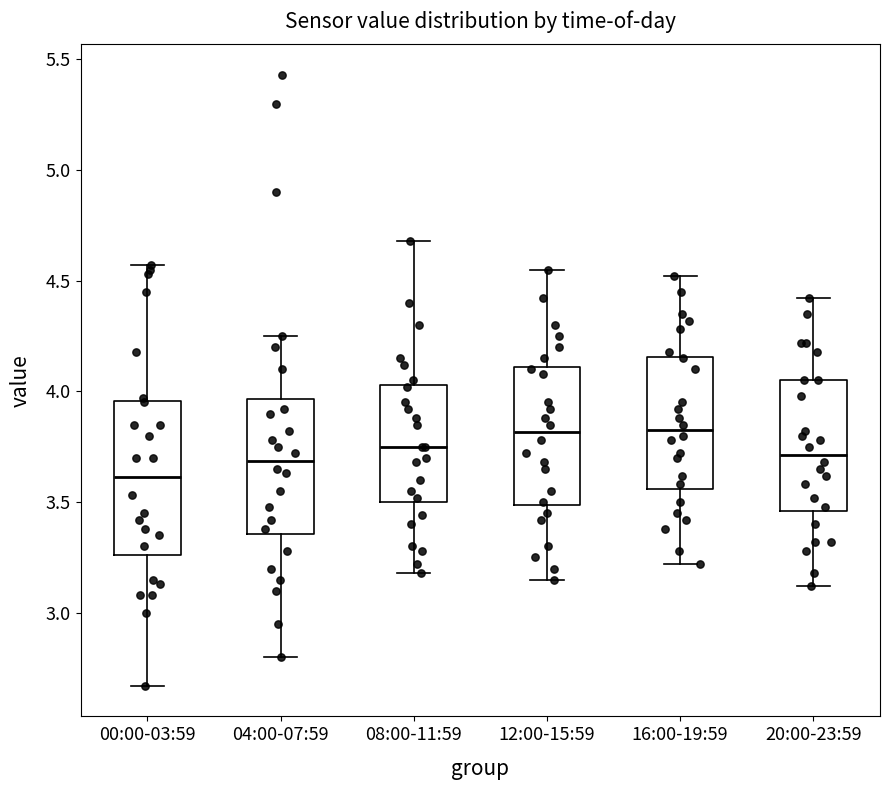

Reading left to right, read every box against the y-axis: the position of its median line, the range the box covers, and the ends of its whiskers. The values are not printed on the chart, so give them approximately, as read against the axis.

00:00-03:59: median 3.60, box 3.25 to 3.95, whiskers 2.65 to 4.55
04:00-07:59: median 3.70, box 3.35 to 3.95, whiskers 2.80 to 4.25
08:00-11:59: median 3.75, box 3.50 to 4.05, whiskers 3.20 to 4.70
12:00-15:59: median 3.80, box 3.50 to 4.10, whiskers 3.15 to 4.55
16:00-19:59: median 3.85, box 3.55 to 4.15, whiskers 3.20 to 4.50
20:00-23:59: median 3.70, box 3.45 to 4.05, whiskers 3.10 to 4.40